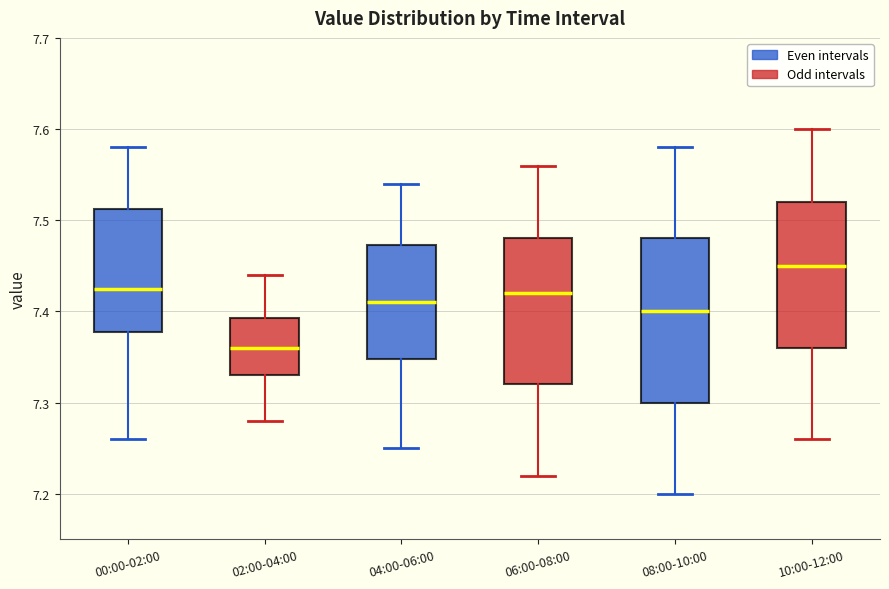

Reading left to right, read every box against the y-axis: the position of its median line, the range the box covers, and the ends of its whiskers. The values are not printed on the chart, so give them approximately, as read against the axis.

00:00-02:00: median 7.43, box 7.38 to 7.51, whiskers 7.26 to 7.58
02:00-04:00: median 7.36, box 7.33 to 7.39, whiskers 7.28 to 7.44
04:00-06:00: median 7.41, box 7.35 to 7.47, whiskers 7.25 to 7.54
06:00-08:00: median 7.42, box 7.32 to 7.48, whiskers 7.22 to 7.56
08:00-10:00: median 7.40, box 7.30 to 7.48, whiskers 7.20 to 7.58
10:00-12:00: median 7.45, box 7.36 to 7.52, whiskers 7.26 to 7.60